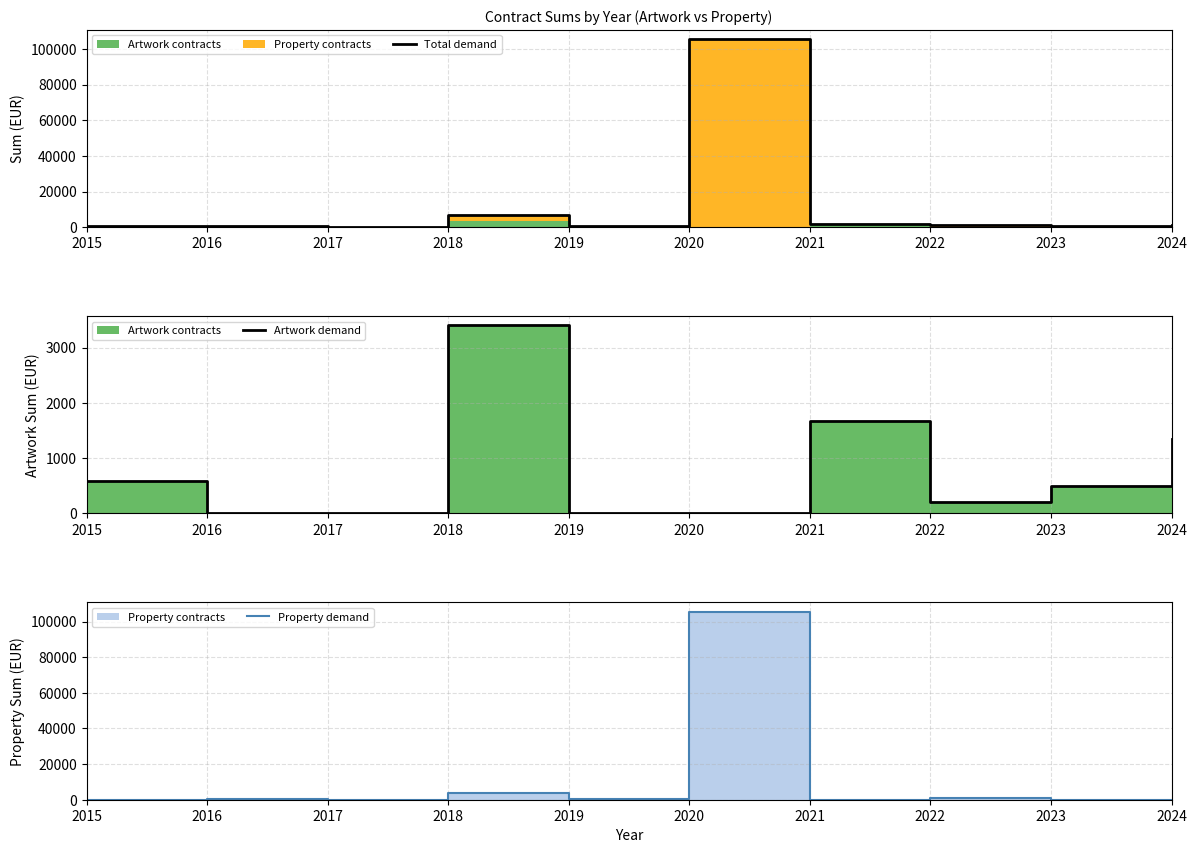

How many series are shown in this chart?

3